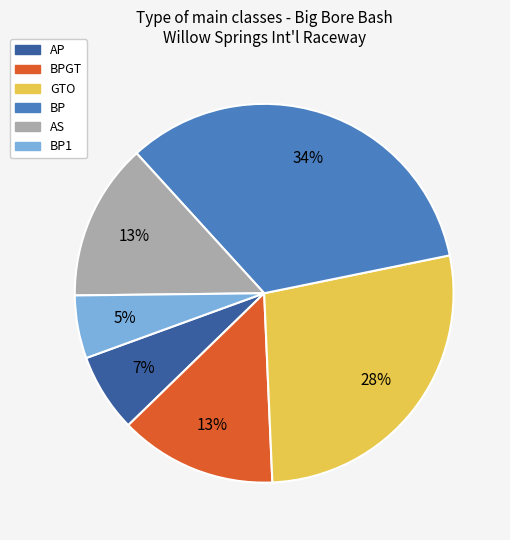

Does any single category account for the majority?

No